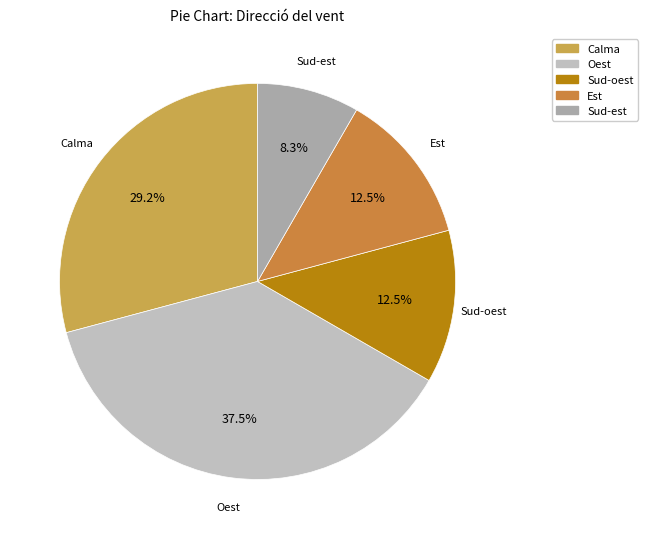

Approximately how many times larger is the value at Sud-est compared to Sud-oest?

0.7